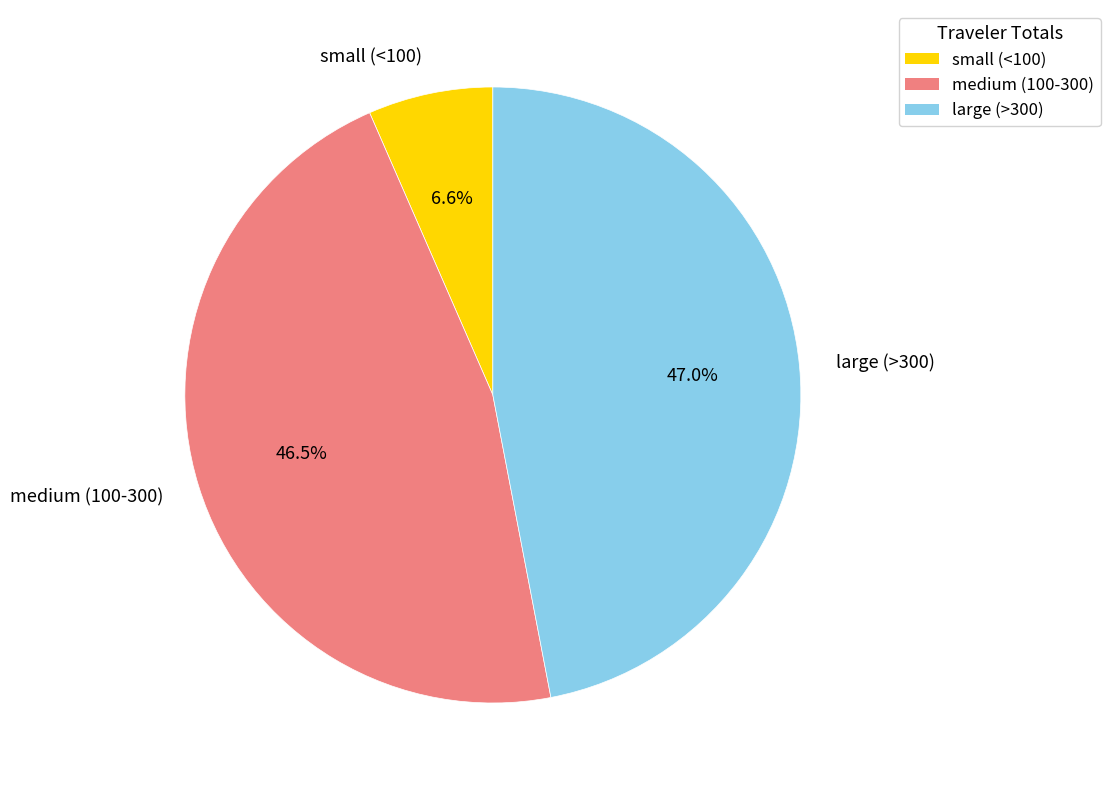

Is there a majority slice in this chart?

No